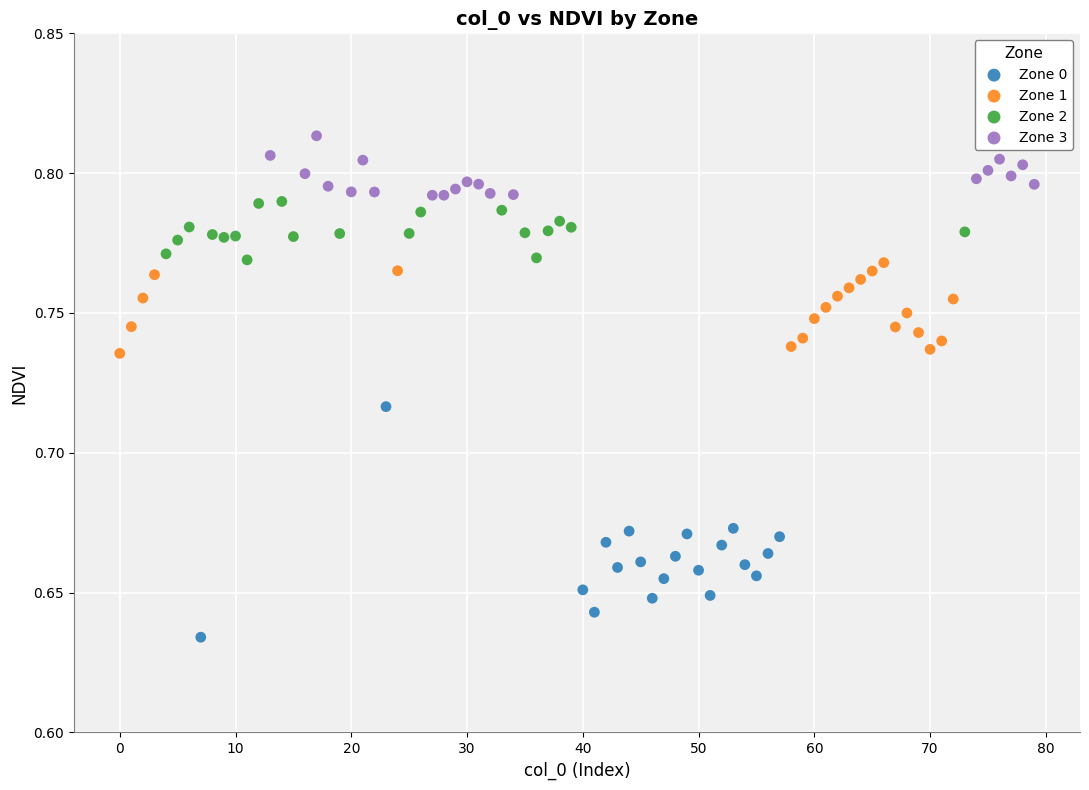

Which series reaches the maximum Y coordinate?

Zone 3